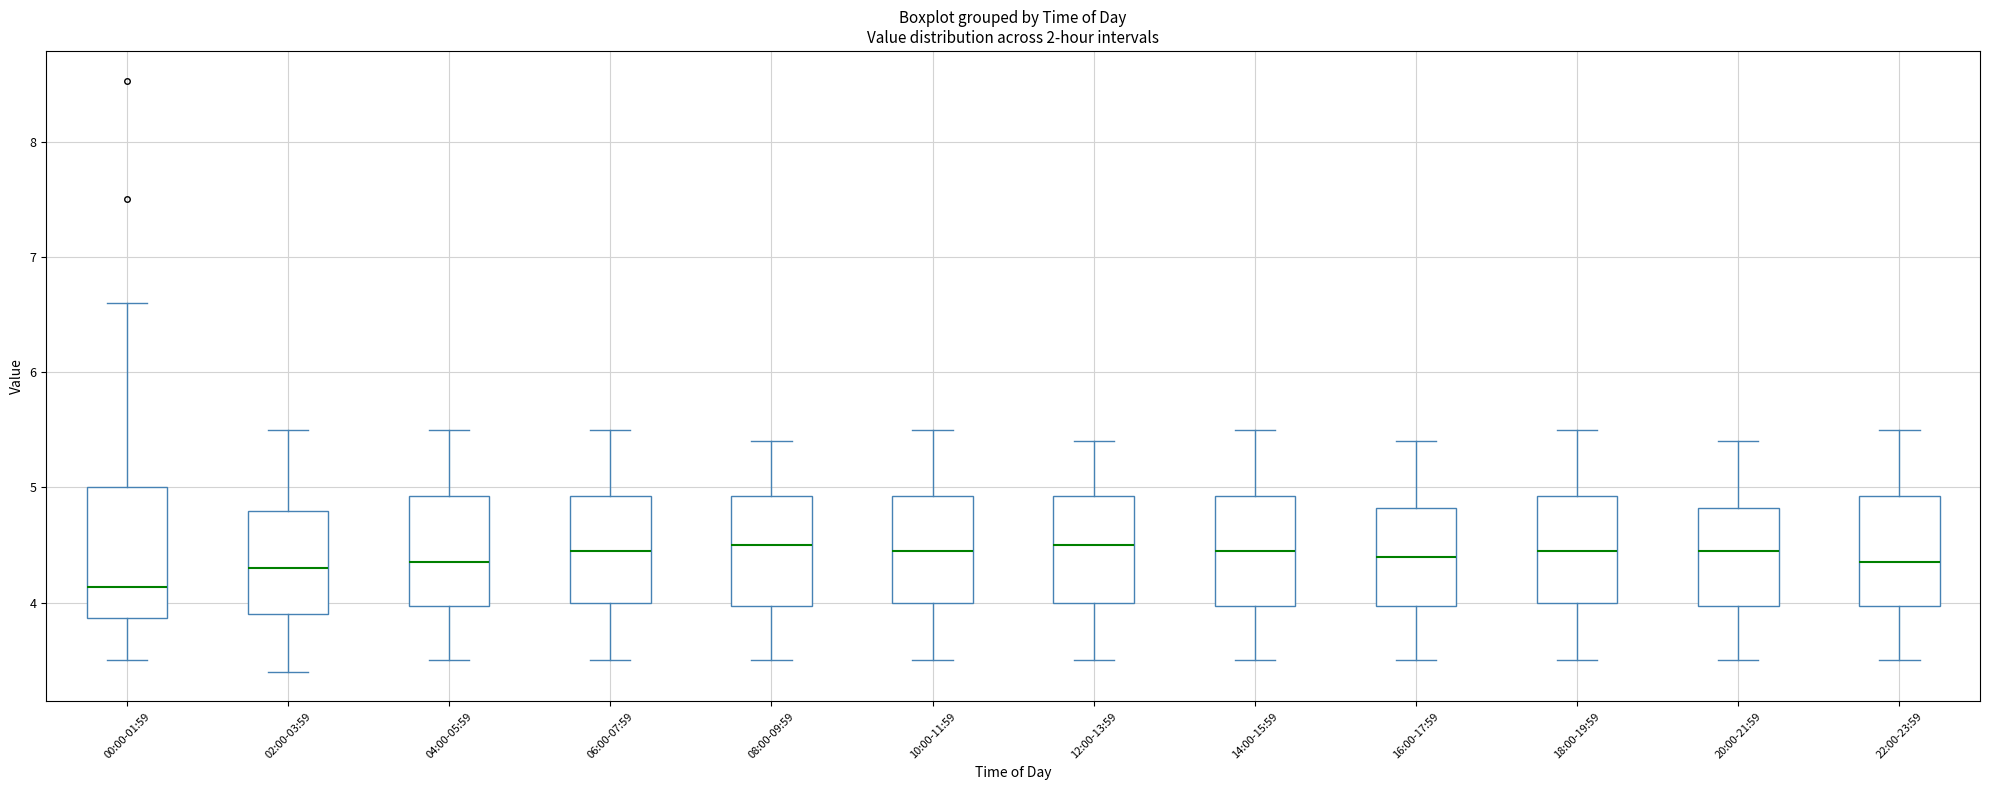

Reading left to right, read every box against the y-axis: the position of its median line, the range the box covers, and the ends of its whiskers. The values are not printed on the chart, so give them approximately, as read against the axis.

00:00-01:59: median 4.1, box 3.9 to 5.0, whiskers 3.5 to 6.6
02:00-03:59: median 4.3, box 3.9 to 4.8, whiskers 3.4 to 5.5
04:00-05:59: median 4.4, box 4.0 to 4.9, whiskers 3.5 to 5.5
06:00-07:59: median 4.5, box 4.0 to 4.9, whiskers 3.5 to 5.5
08:00-09:59: median 4.5, box 4.0 to 4.9, whiskers 3.5 to 5.4
10:00-11:59: median 4.5, box 4.0 to 4.9, whiskers 3.5 to 5.5
12:00-13:59: median 4.5, box 4.0 to 4.9, whiskers 3.5 to 5.4
14:00-15:59: median 4.5, box 4.0 to 4.9, whiskers 3.5 to 5.5
16:00-17:59: median 4.4, box 4.0 to 4.8, whiskers 3.5 to 5.4
18:00-19:59: median 4.5, box 4.0 to 4.9, whiskers 3.5 to 5.5
20:00-21:59: median 4.5, box 4.0 to 4.8, whiskers 3.5 to 5.4
22:00-23:59: median 4.4, box 4.0 to 4.9, whiskers 3.5 to 5.5